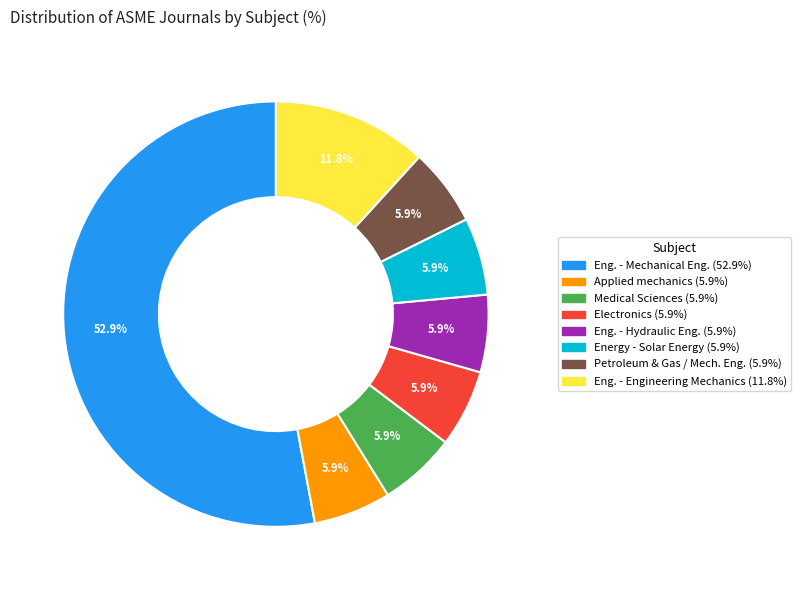

What is the largest slice in the pie chart?

Eng. - Mechanical Eng. (52.9%)